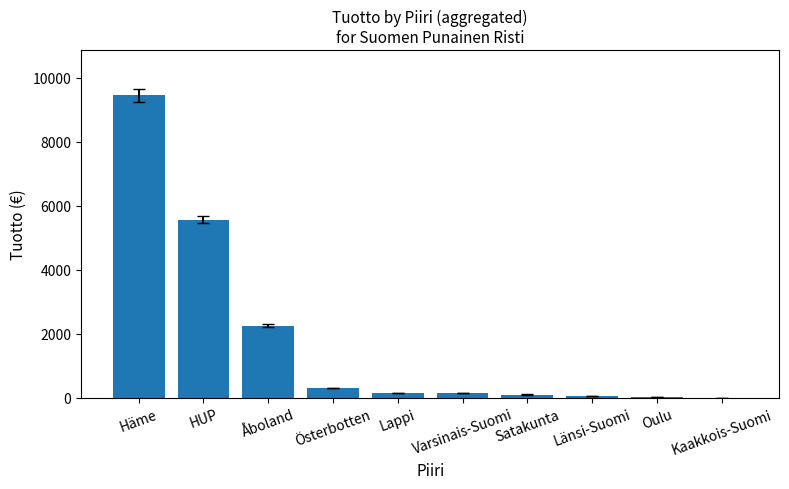

Does the chart contain stacked bars?

No